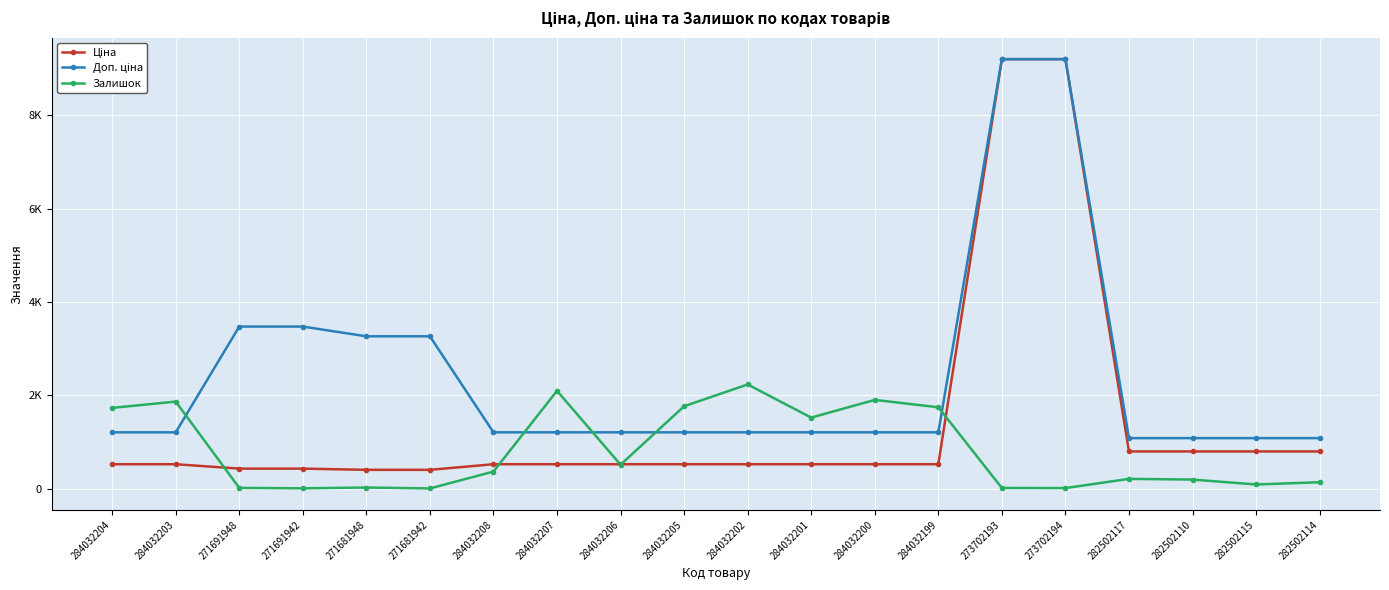

Is this an area chart (filled region under the line)?

No